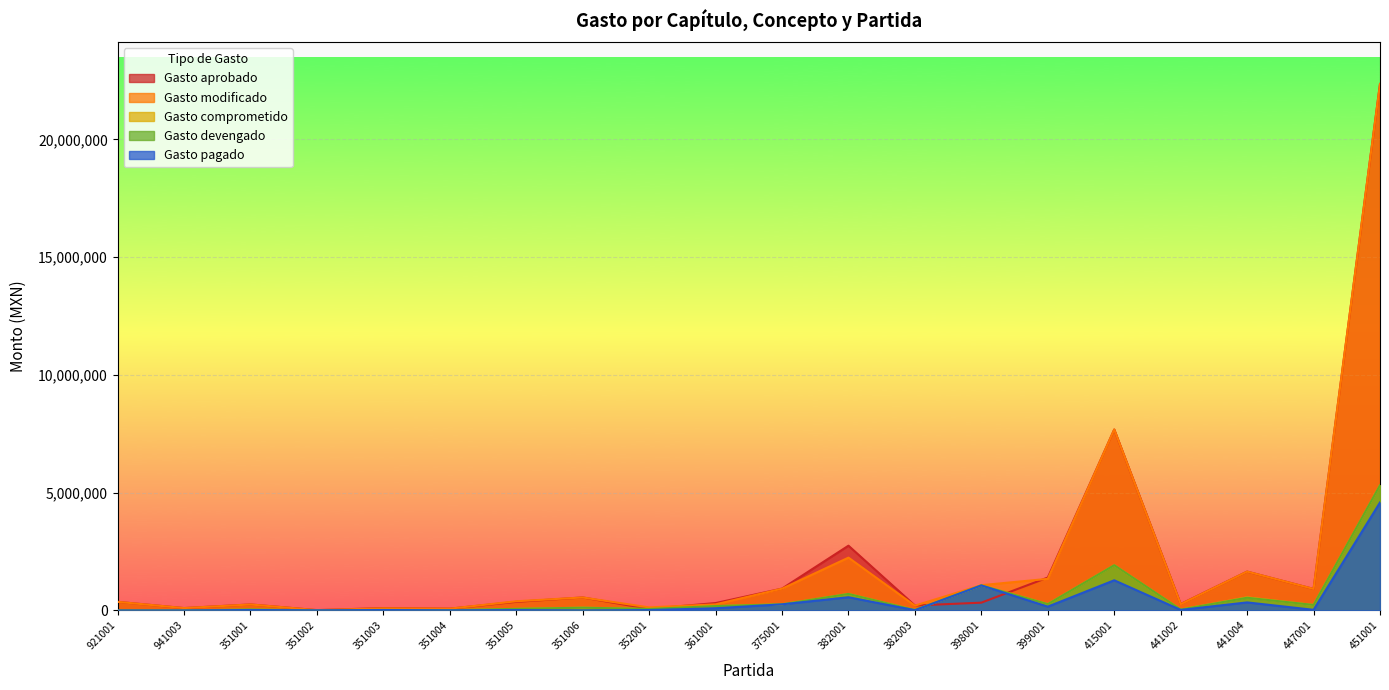

Which series ends up on top after the final intersection of Gasto devengado and Gasto aprobado?

Gasto aprobado